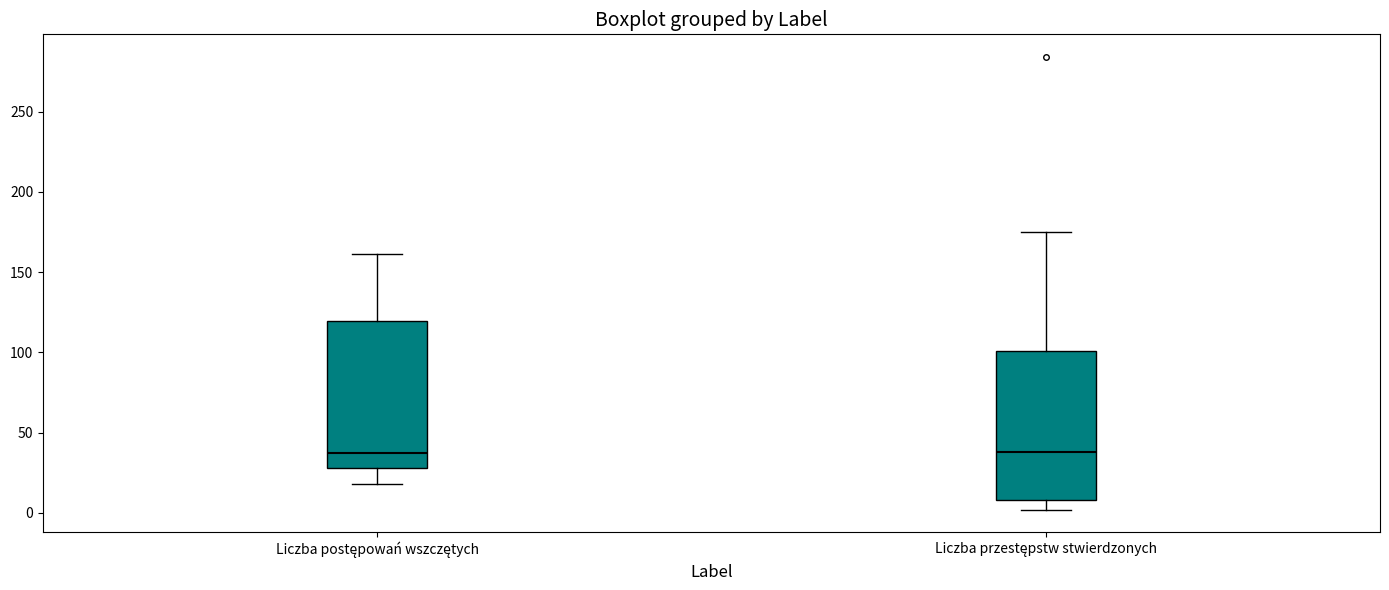

Reading left to right, read every box against the y-axis: the position of its median line, the range the box covers, and the ends of its whiskers. The values are not printed on the chart, so give them approximately, as read against the axis.

Liczba postępowań wszczętych: median 35, box 30 to 120, whiskers 20 to 160
Liczba przestępstw stwierdzonych: median 40, box 10 to 100, whiskers 0 to 175